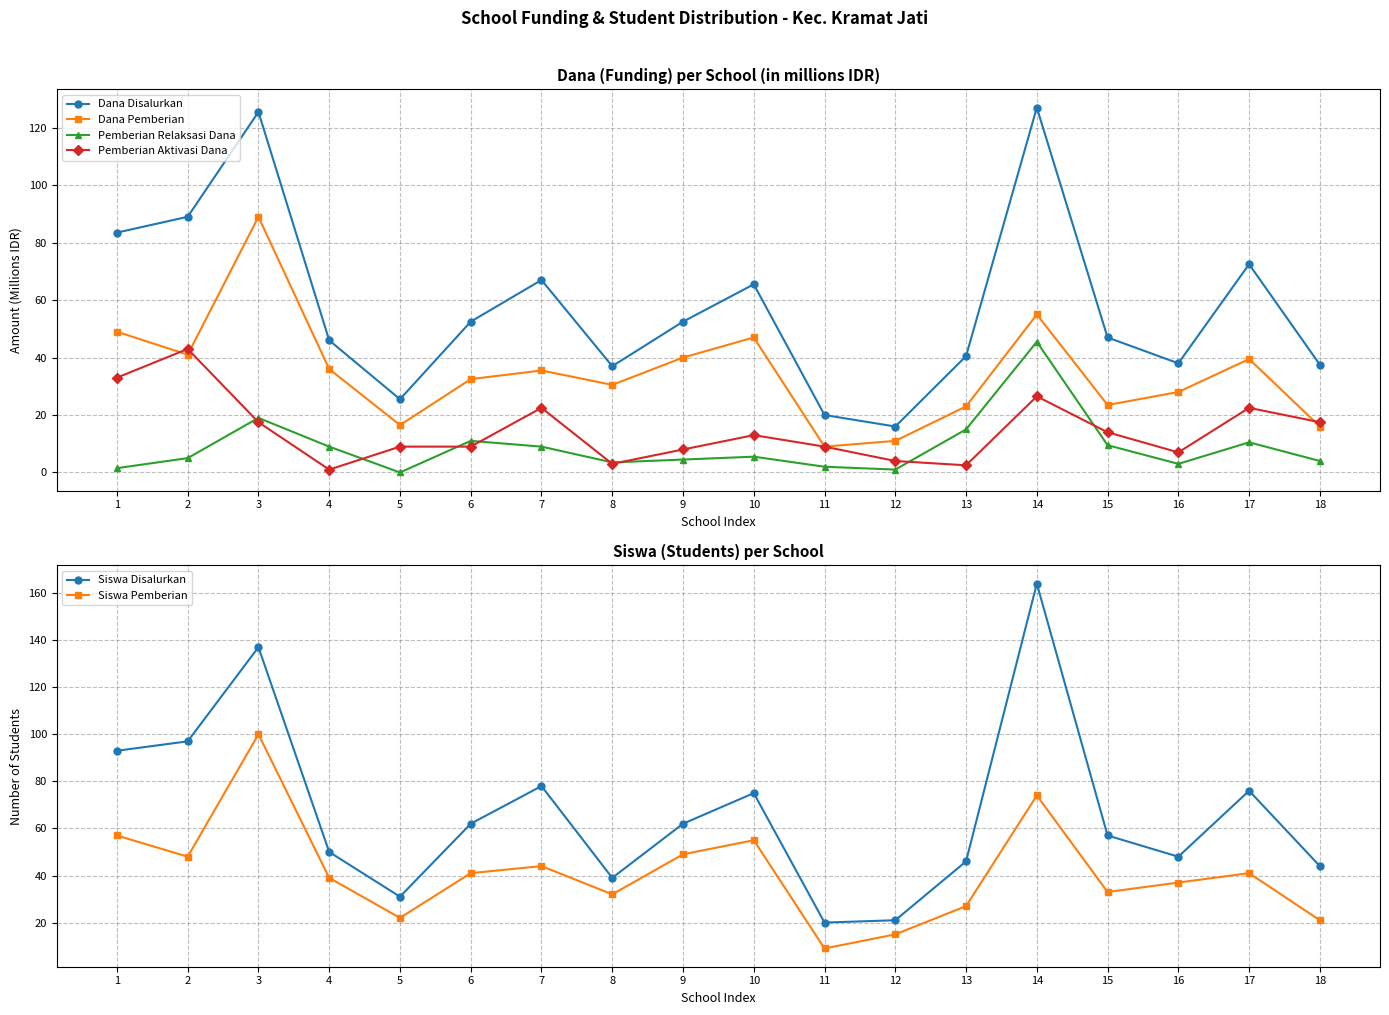

Which series has the widest spread of values?

Siswa Disalurkan